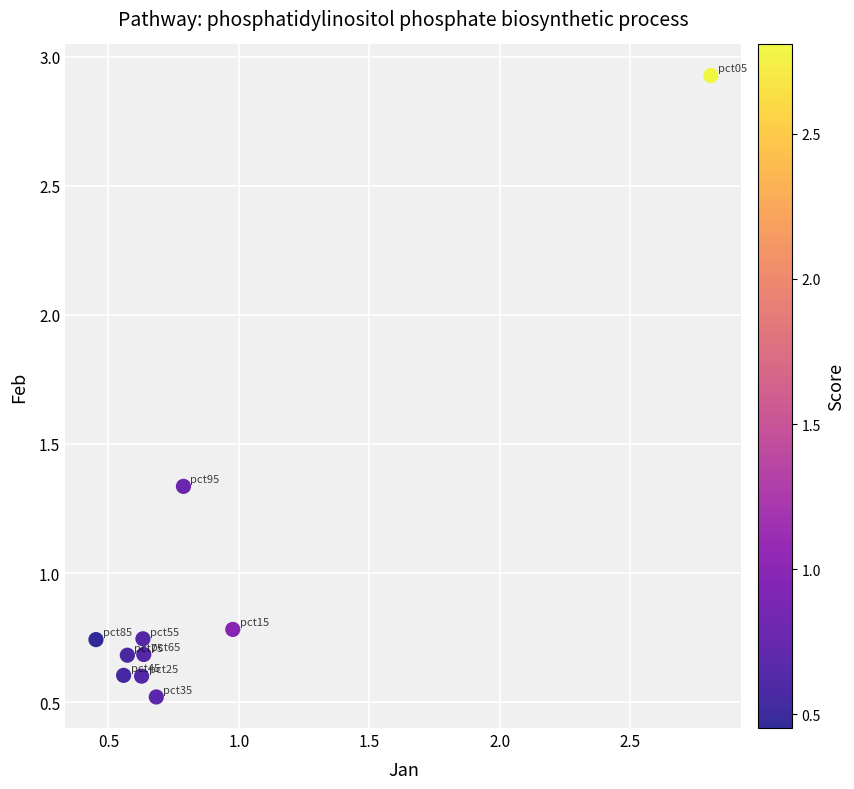

What is the range of Y values (max minus min)?

2.4